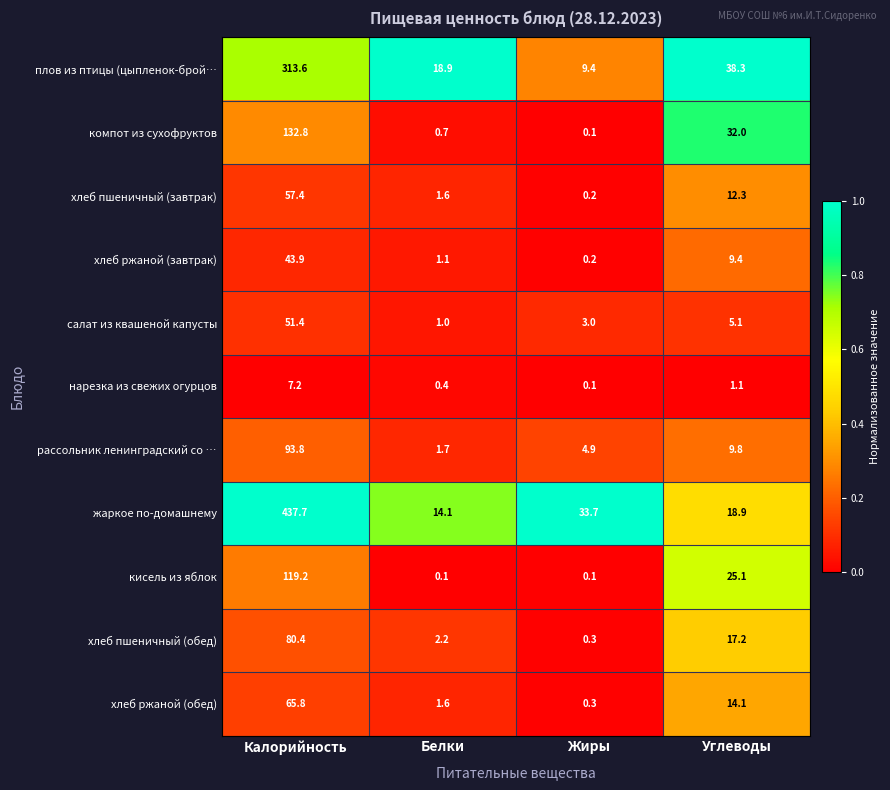

Between Жиры and Углеводы, which series saw the biggest shift?

компот из сухофруктов